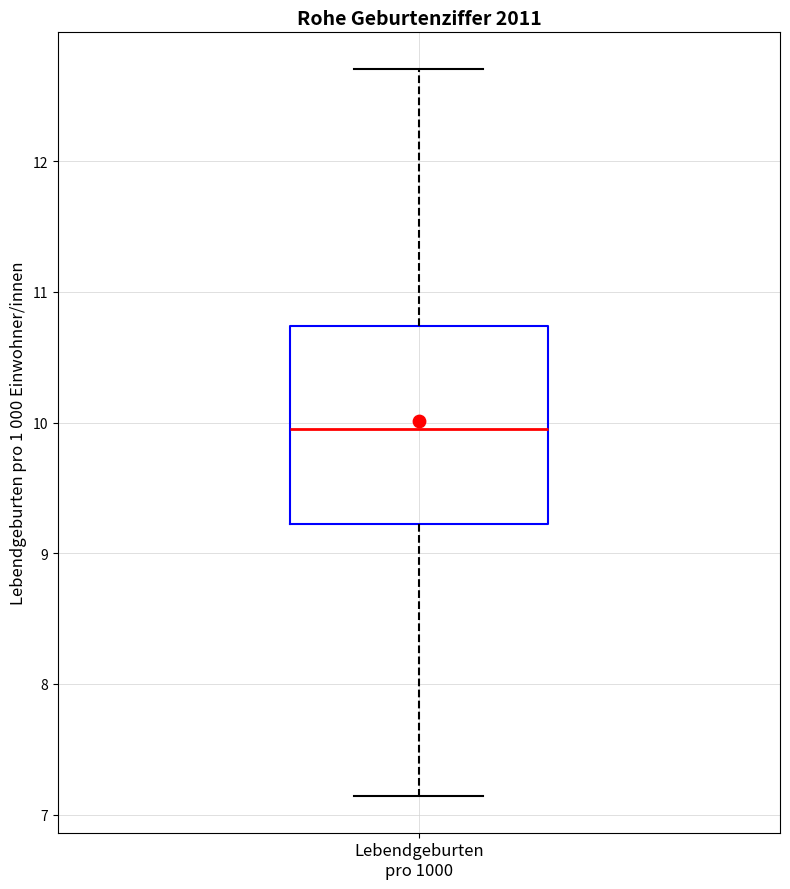

Transcribe this box plot: give where the median line is, the range the box spans, and where the two whiskers end, as read against the y-axis. The values are not printed on the chart, so give them approximately, as read against the axis.

median 10.0, box 9.2 to 10.7, whiskers 7.1 to 12.7